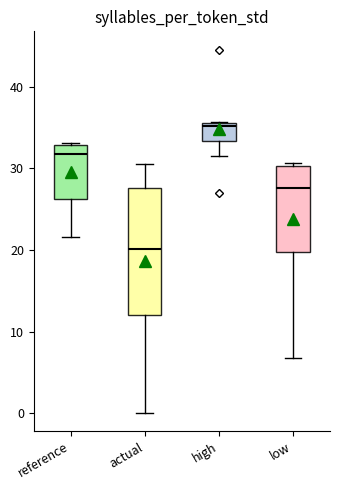

Which box has the highest median line?

high